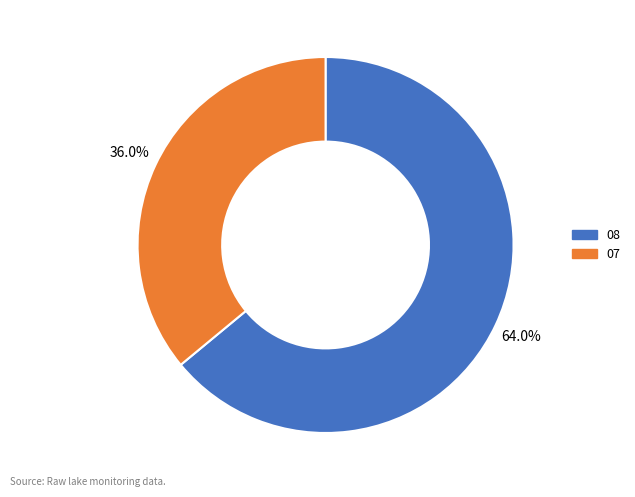

To the nearest percent, what percentage of the pie is 07?

36%